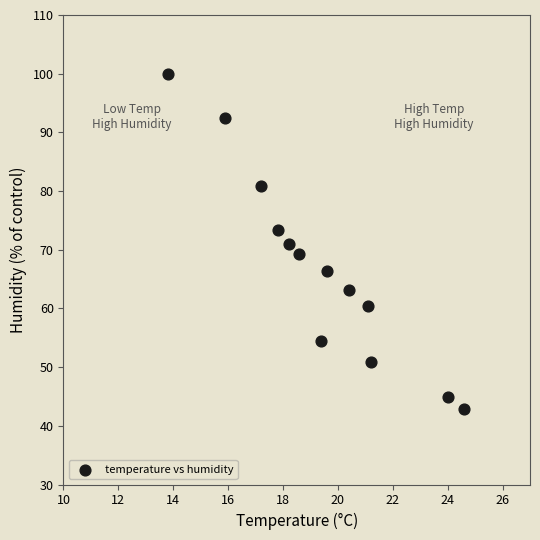

What is the range of Y values (max minus min)?

57.0